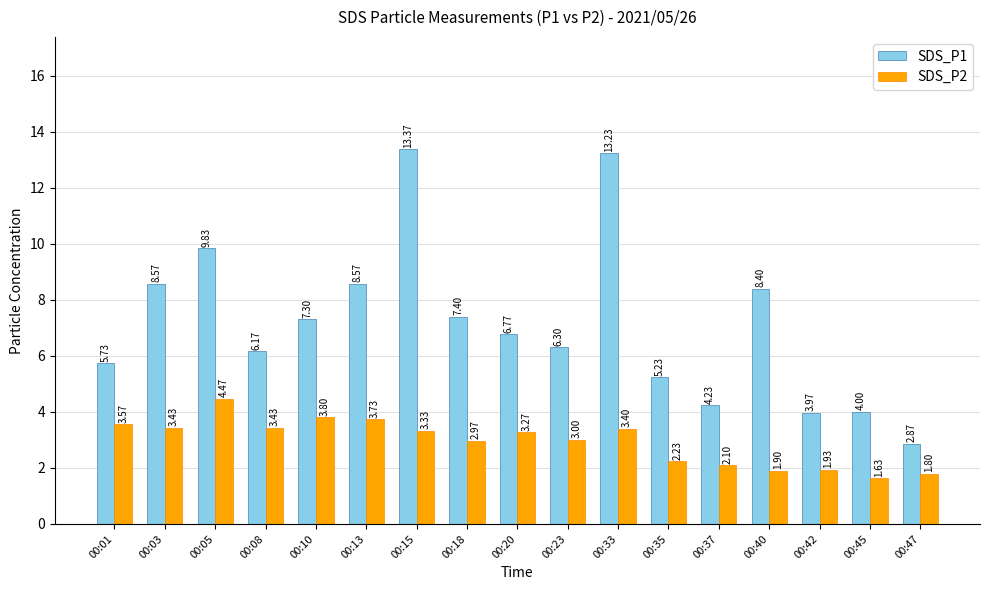

Is the value of SDS_P2 at 00:42 greater than the value of SDS_P1 at 00:01?

No